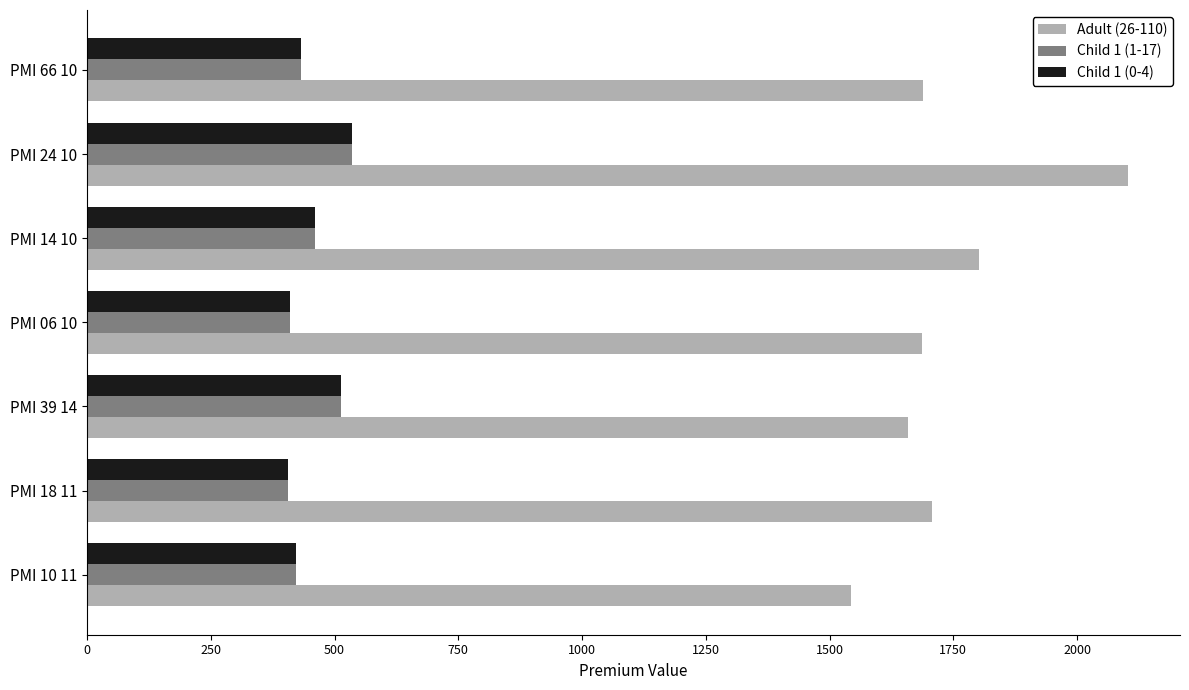

At which label does Child 1 (0-4) reach its peak?

PMI 24 10